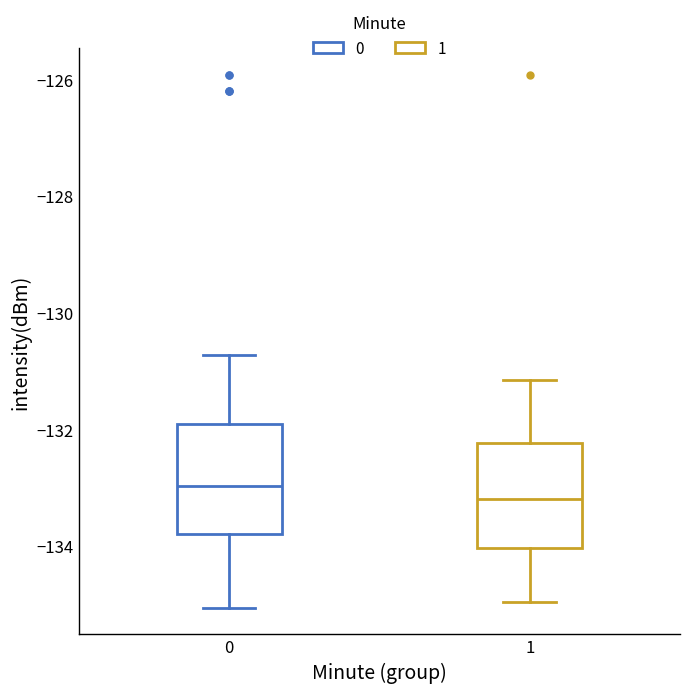

Where does the lower whisker of the box at x = 1 end on the y-axis? The values are not printed on the chart, so give them approximately, as read against the axis.

-135.0